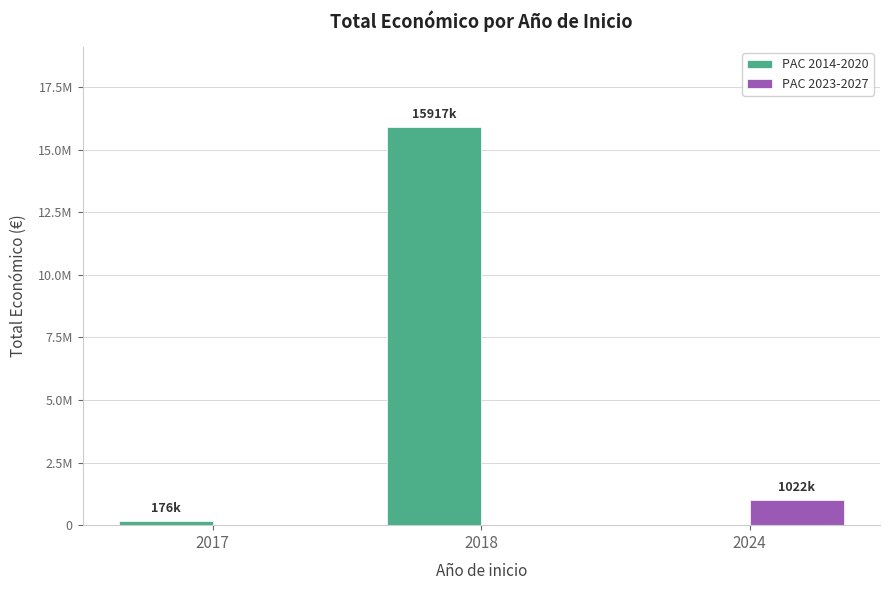

At how many categories does at least one series exceed 4463105?

1